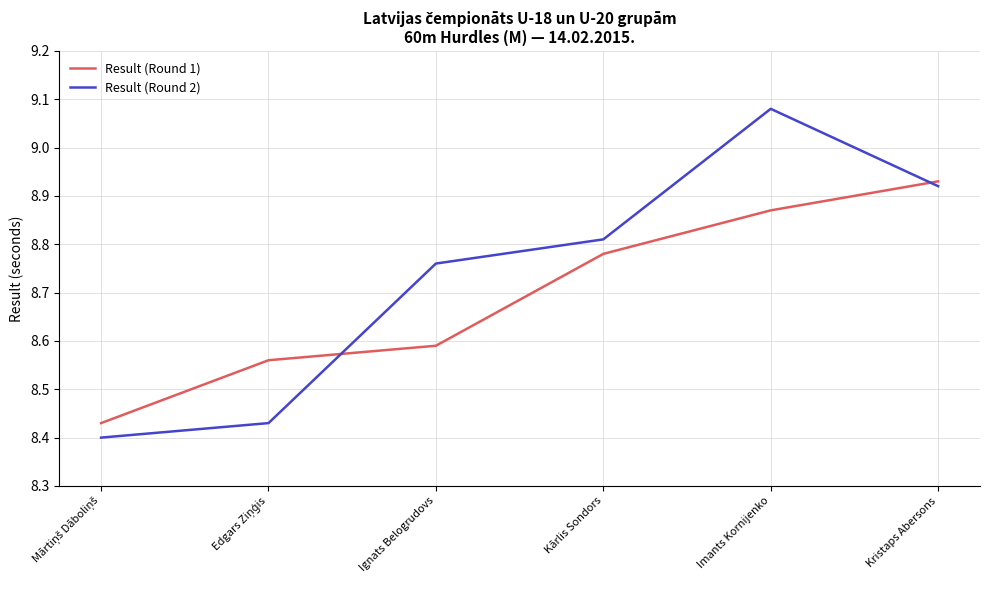

List the series in order of their peak value, lowest first.

Result (Round 1), Result (Round 2)